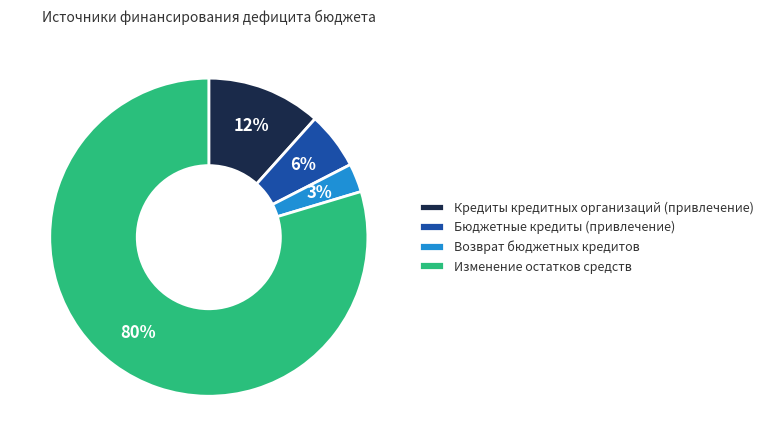

Is it true that Возврат бюджетных кредитов is 3% of the pie?

True